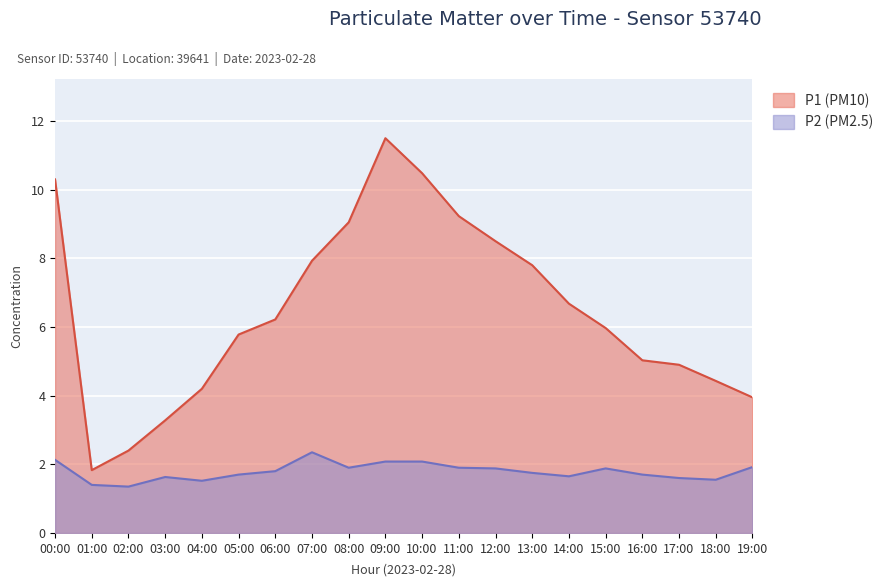

How many lines are shown in the chart?

2